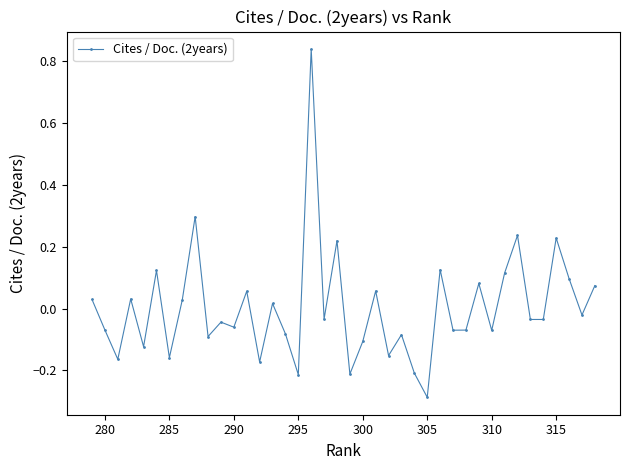

Which label corresponds to the smallest value in the chart?

305